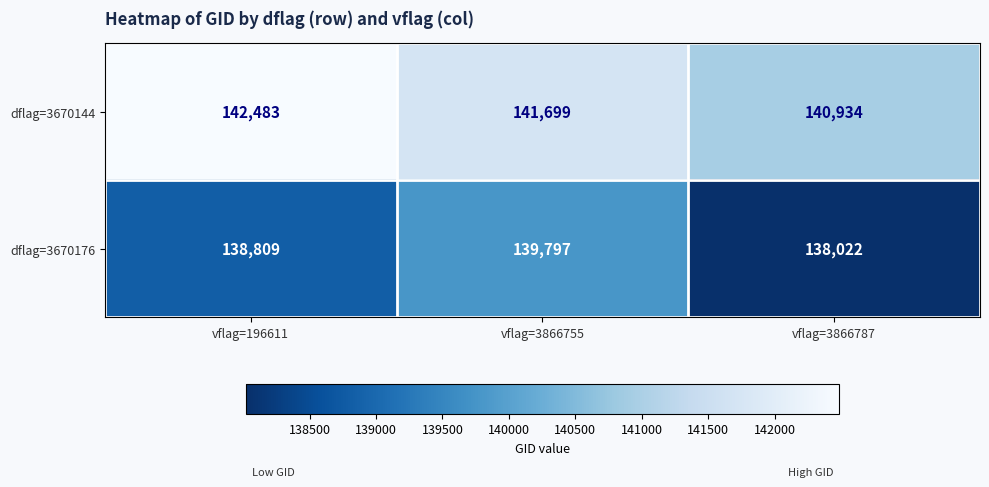

At vflag=3866755, list the series in order from smallest to largest.

dflag=3670176, dflag=3670144